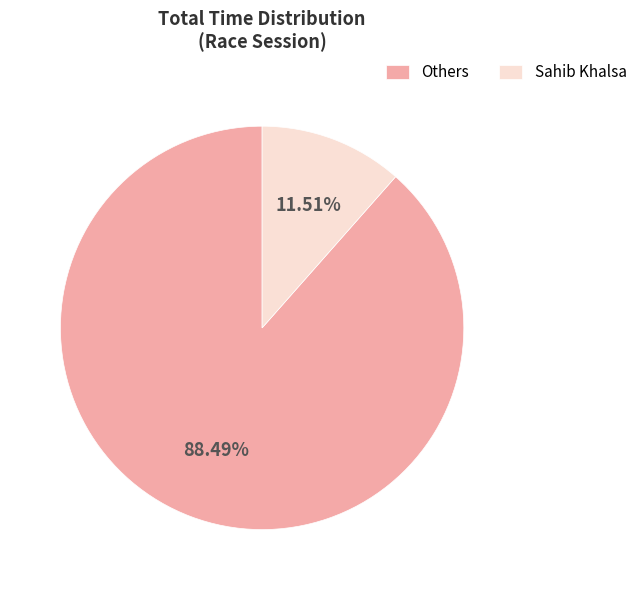

True or false: Sahib Khalsa accounts for 12% of the total.

True